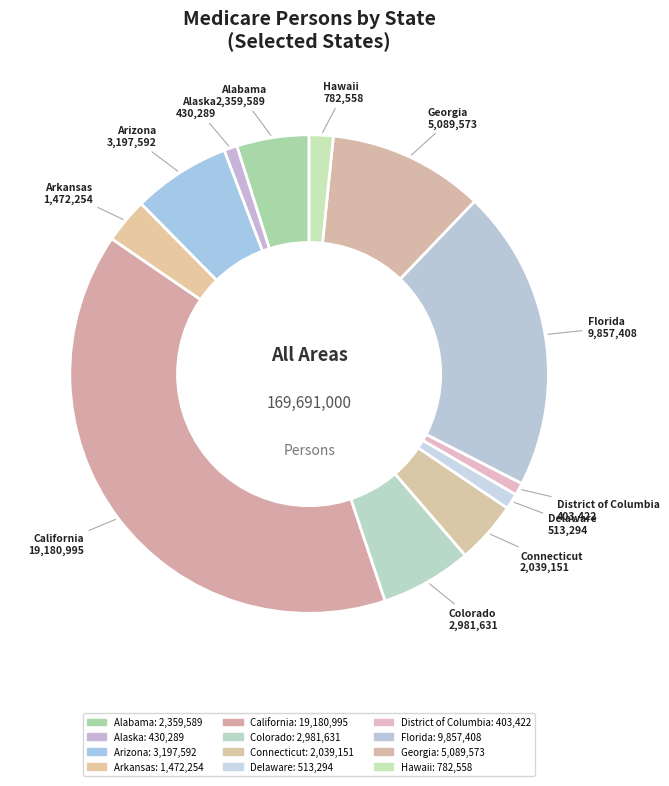

To the nearest percent, what percentage of the pie is Florida?

20%